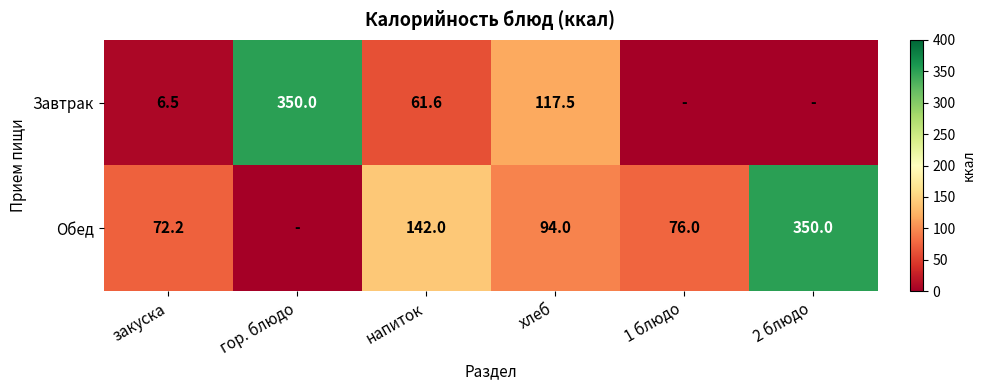

What is the spread (max minus min) of values at гор. блюдо?

350.0